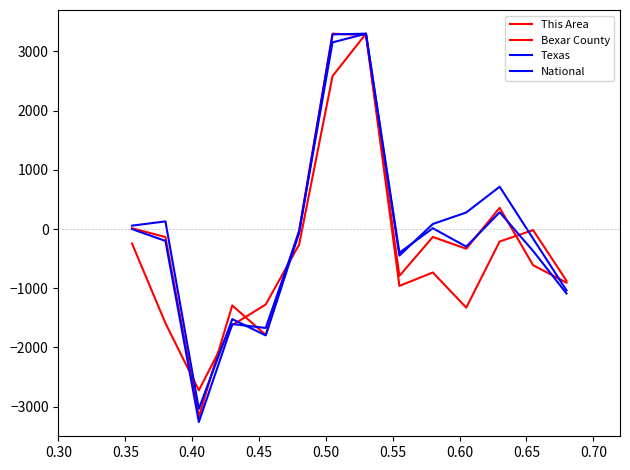

Which series has the widest spread of values?

Texas